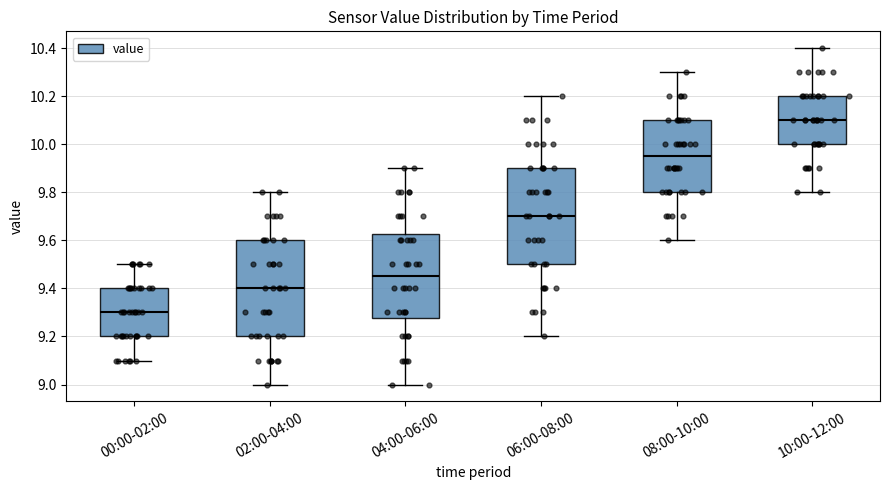

Reading left to right, read every box against the y-axis: the position of its median line, the range the box covers, and the ends of its whiskers. The values are not printed on the chart, so give them approximately, as read against the axis.

00:00-02:00: median 9.30, box 9.20 to 9.40, whiskers 9.10 to 9.50
02:00-04:00: median 9.40, box 9.20 to 9.60, whiskers 9.00 to 9.80
04:00-06:00: median 9.46, box 9.28 to 9.62, whiskers 9.00 to 9.90
06:00-08:00: median 9.70, box 9.50 to 9.90, whiskers 9.20 to 10.20
08:00-10:00: median 9.96, box 9.80 to 10.10, whiskers 9.60 to 10.30
10:00-12:00: median 10.10, box 10.00 to 10.20, whiskers 9.80 to 10.40